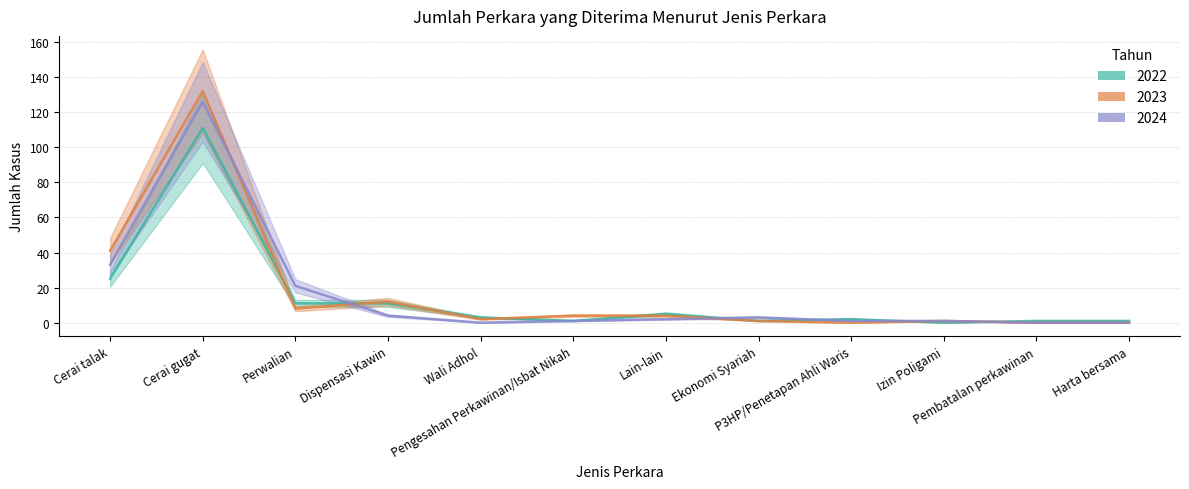

What are all the series names shown in the legend?

2022, 2023, 2024